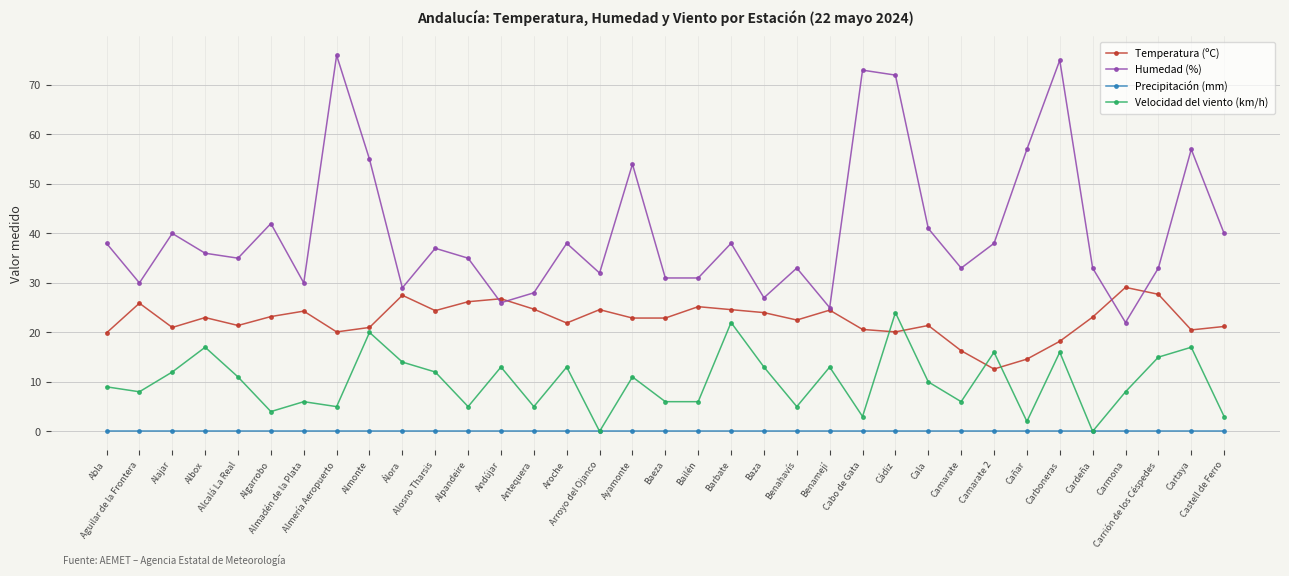

True or false: Temperatura (ºC) and Precipitación (mm) intersect in this chart.

False